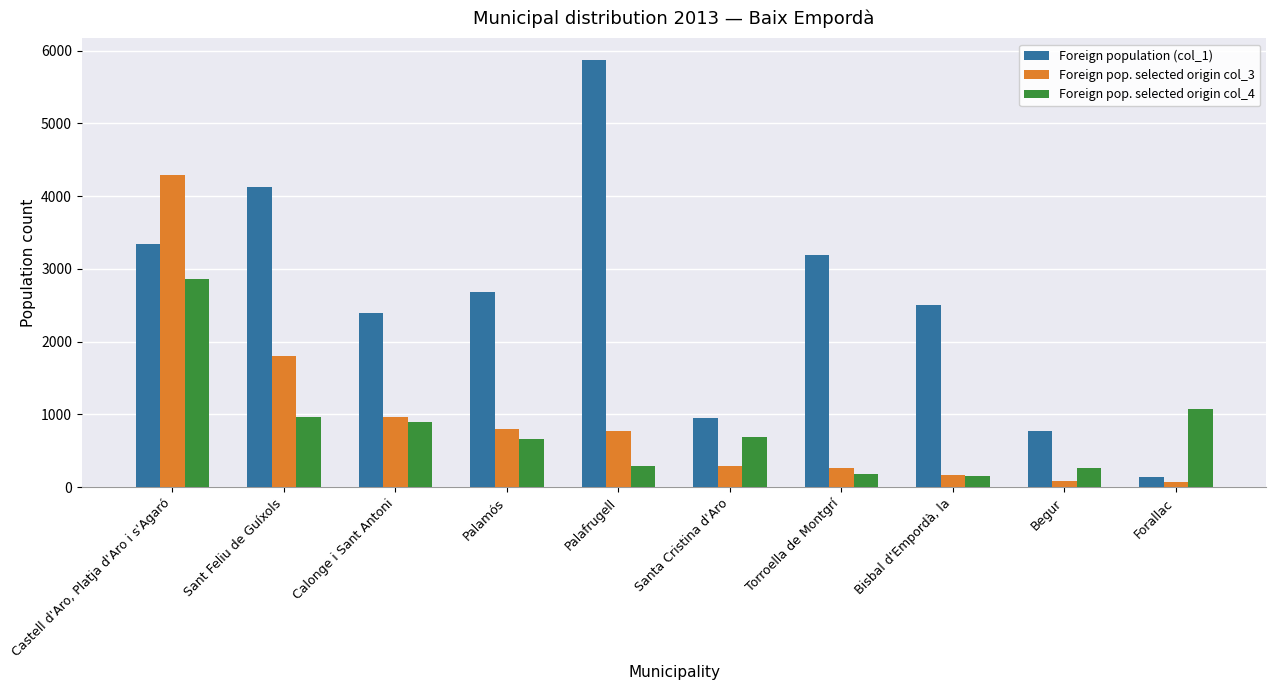

Which series has the largest total across all categories?

Foreign population (col_1)